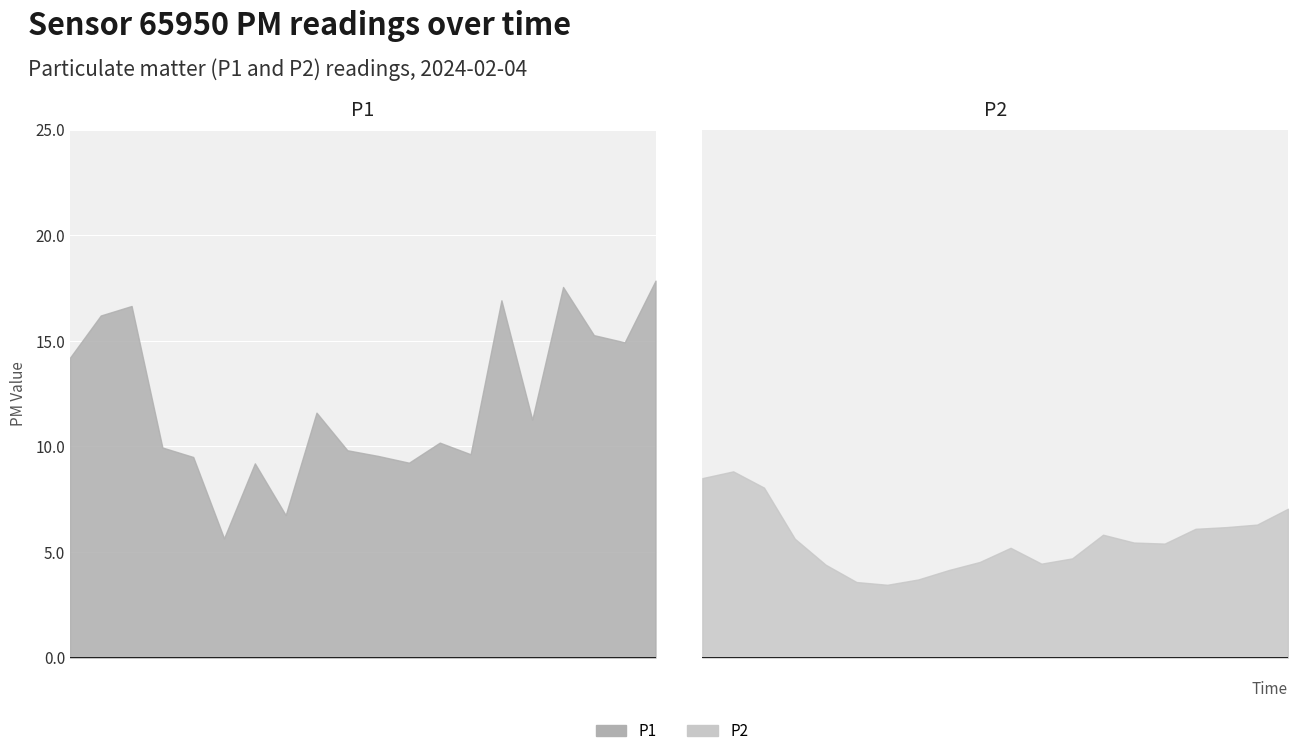

Which series has the widest spread of values?

P1